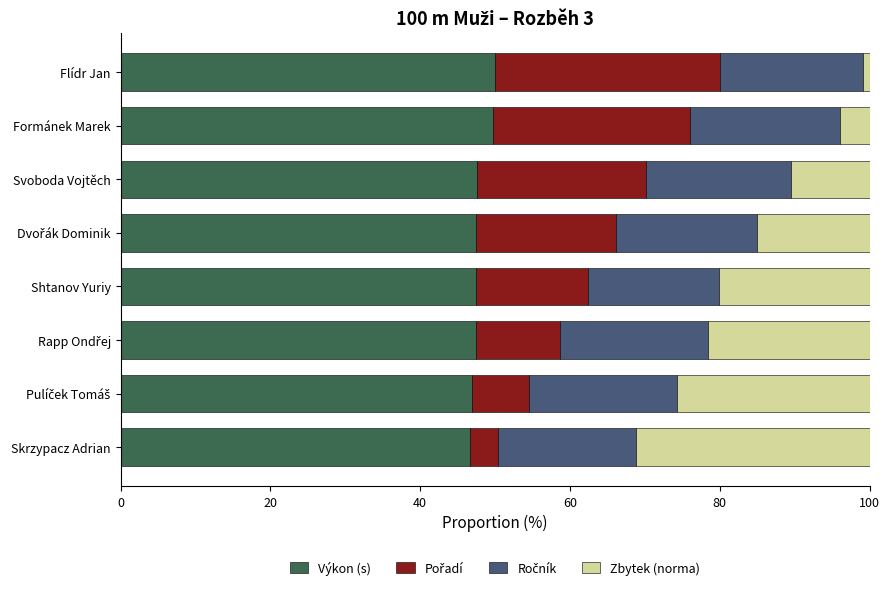

What is the minimum value for Výkon (s)?

46.7